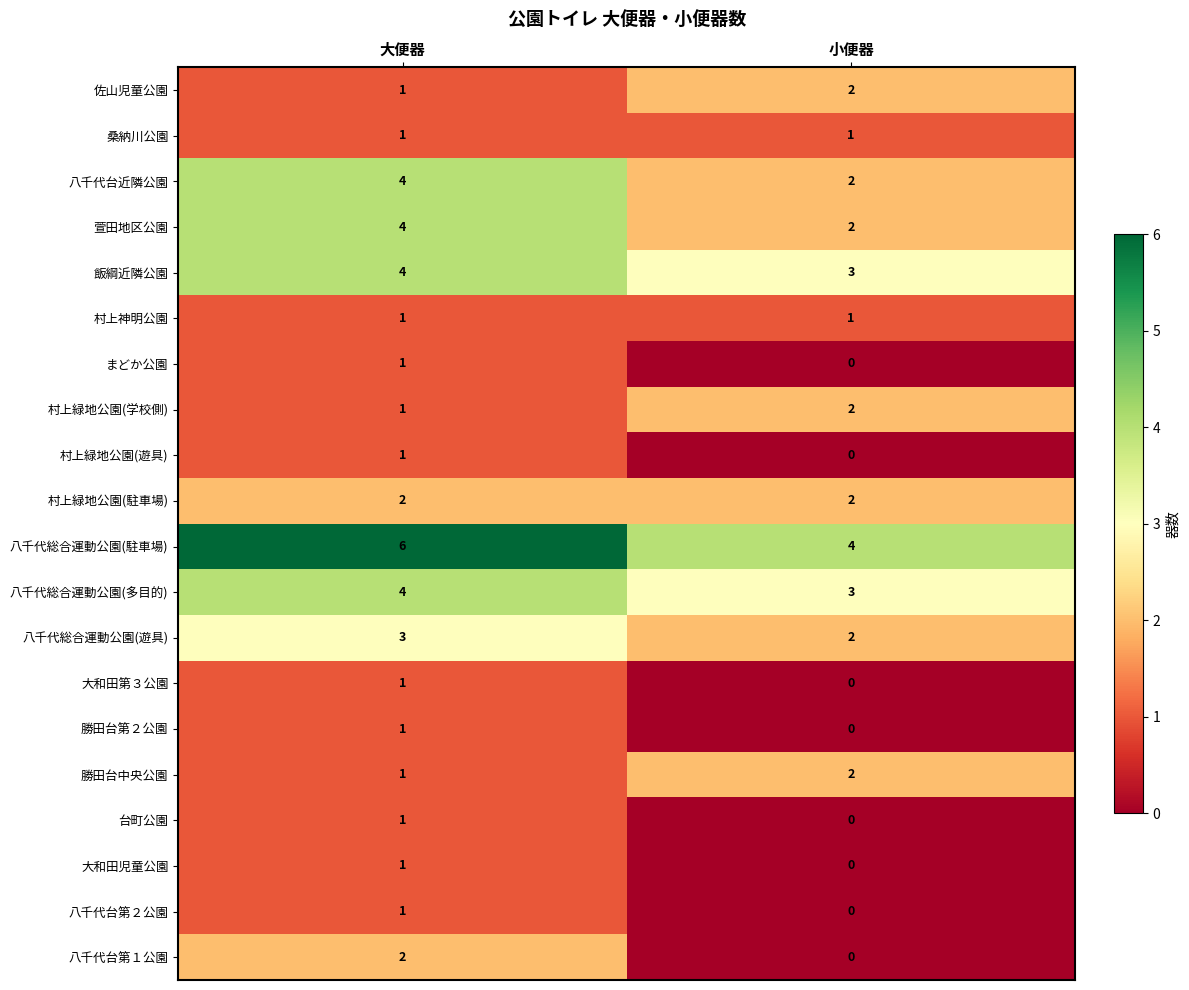

What is the sum of the 村上緑地公園(学校側) values at 大便器 and 小便器?

3